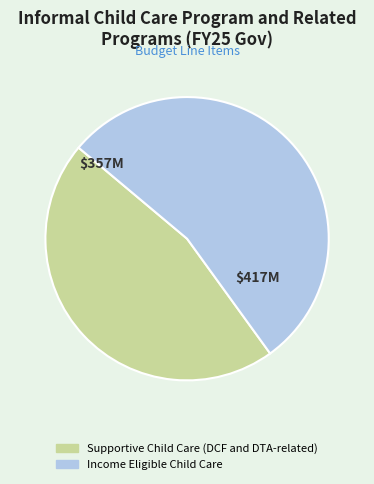

Combined, do Income Eligible Child Care and Supportive Child Care (DCF and DTA-related) account for over 50%?

Yes